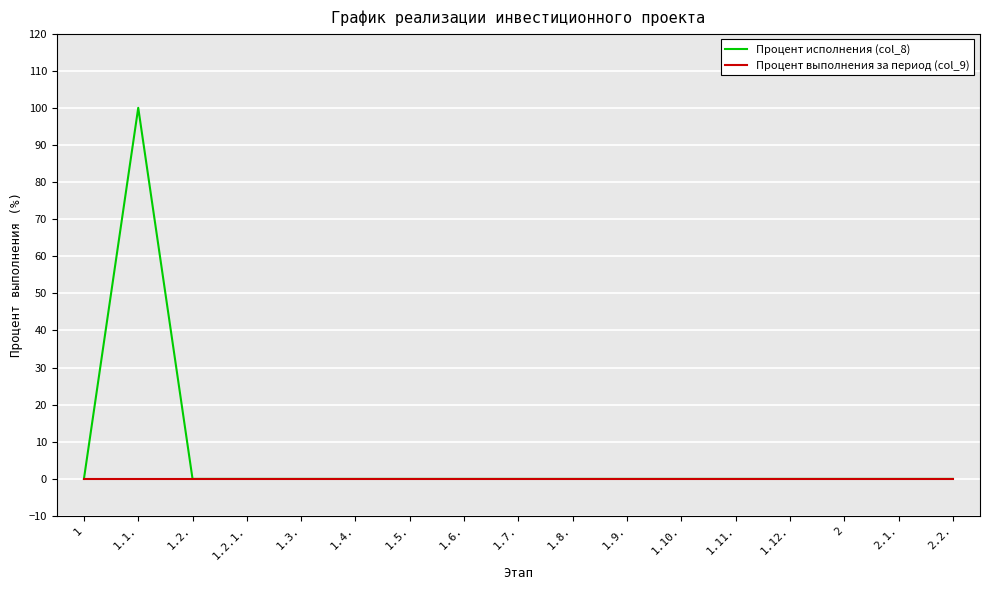

Where is the first local maximum for Процент исполнения (col_8)?

1.1.